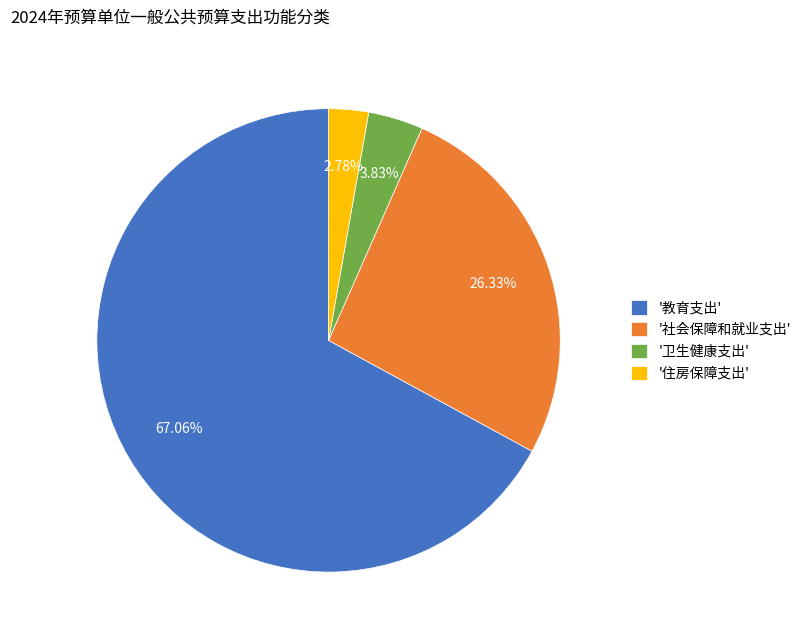

Rank the categories by value from highest to lowest.

'教育支出', '社会保障和就业支出', '卫生健康支出', '住房保障支出'